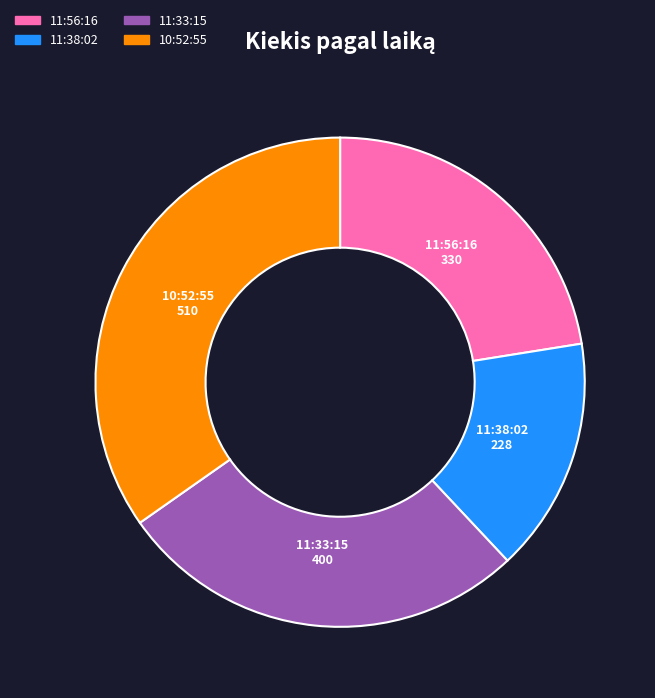

How many slices are in this pie chart?

4